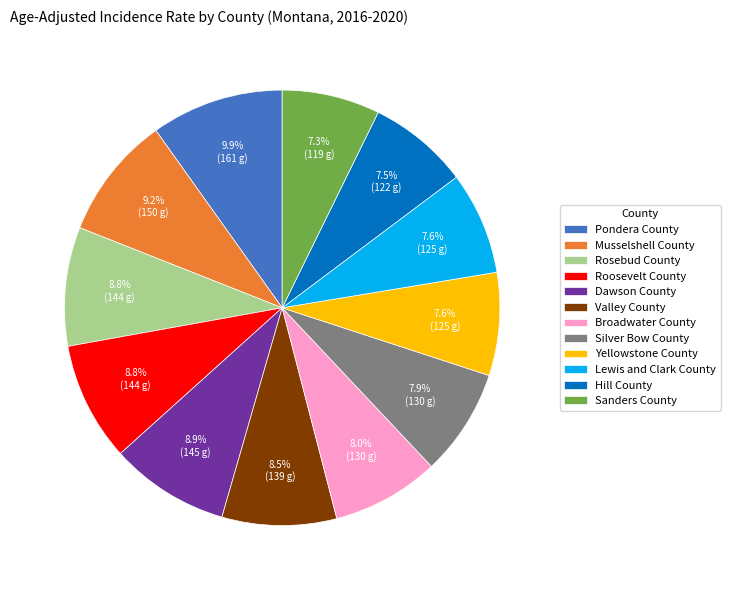

How many slices are in this pie chart?

12